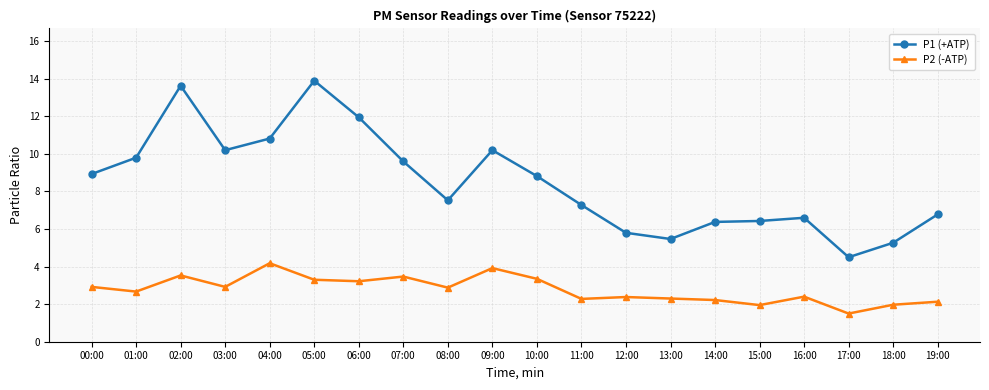

List the series in order of their overall mean, lowest first.

P2 (-ATP), P1 (+ATP)